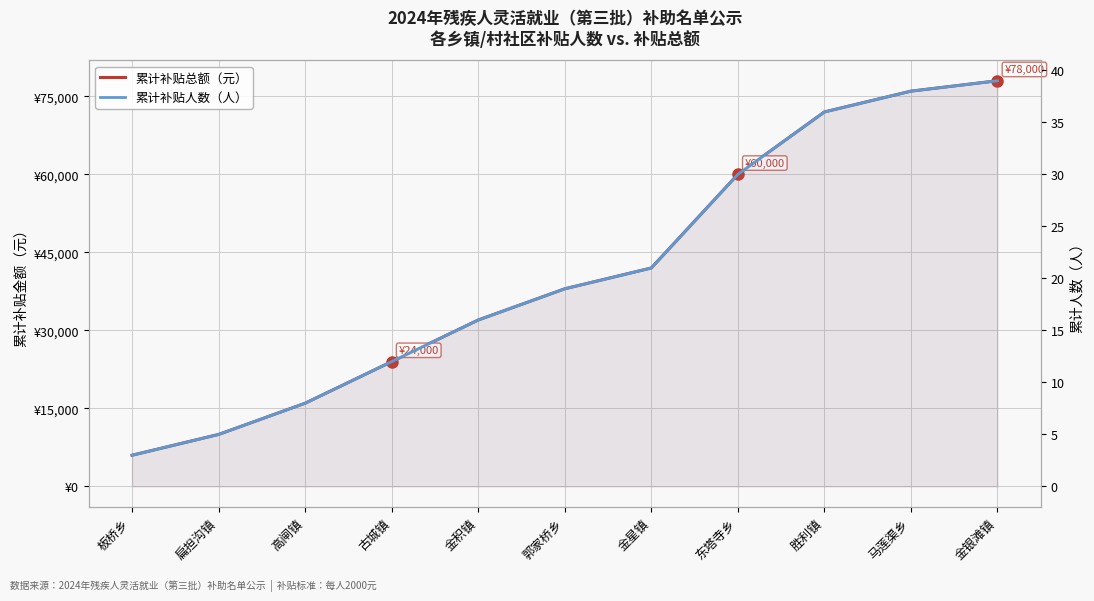

What is the label of the 2nd point from the right?

马莲渠乡